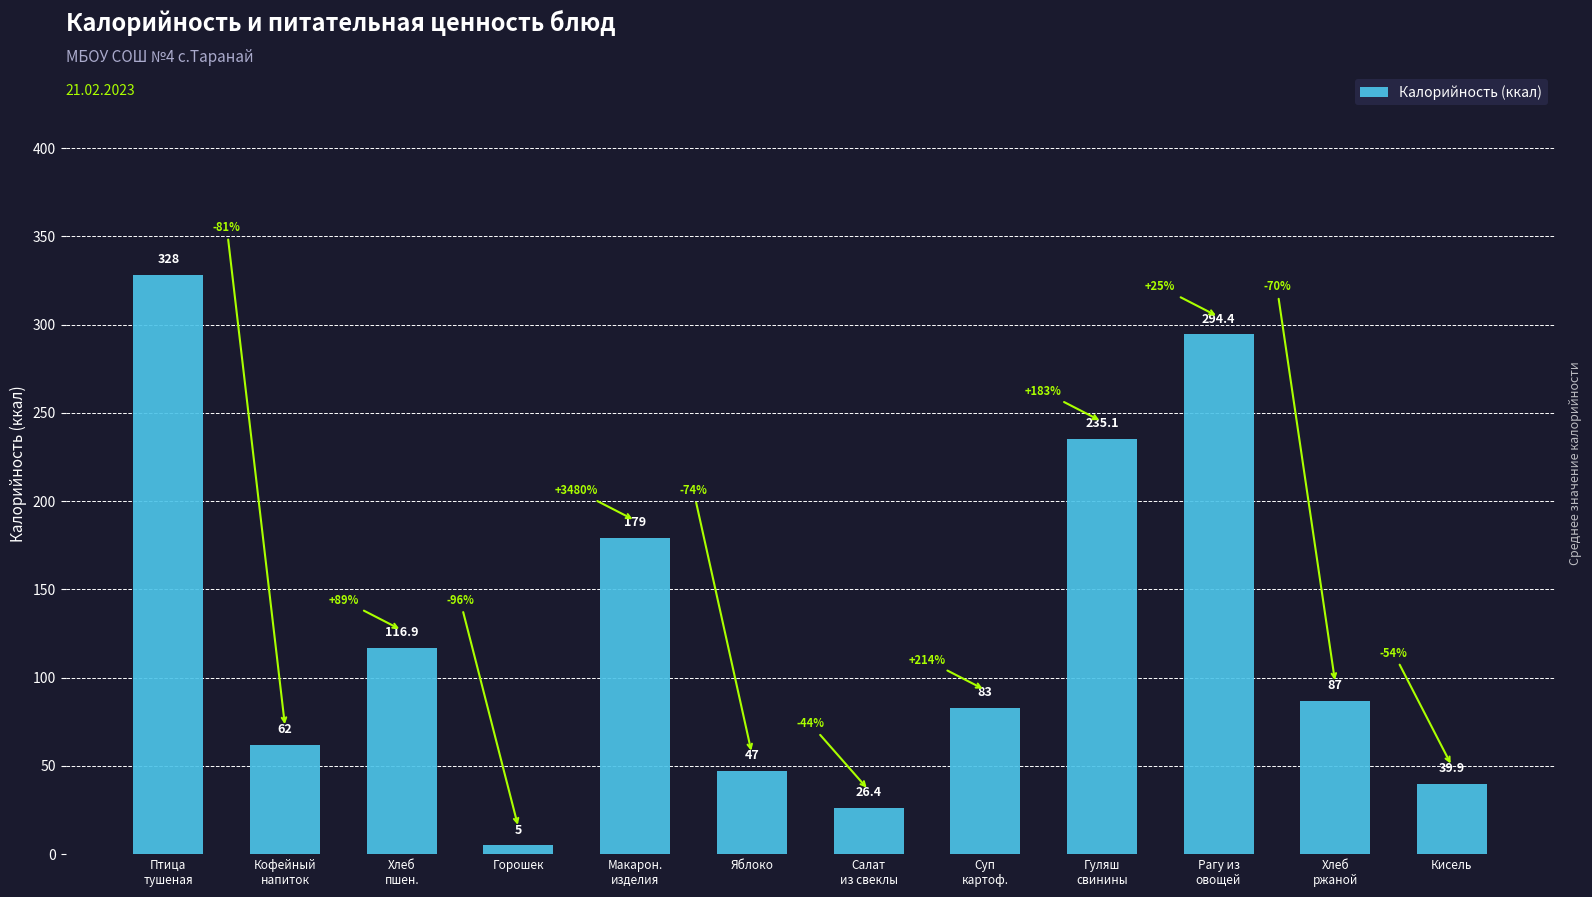

Rank the categories by value from lowest to highest.

Горошек, Салат
из свеклы, Кисель, Яблоко, Кофейный
напиток, Суп
картоф., Хлеб
ржаной, Хлеб
пшен., Макарон.
изделия, Гуляш
свинины, Рагу из
овощей, Птица
тушеная